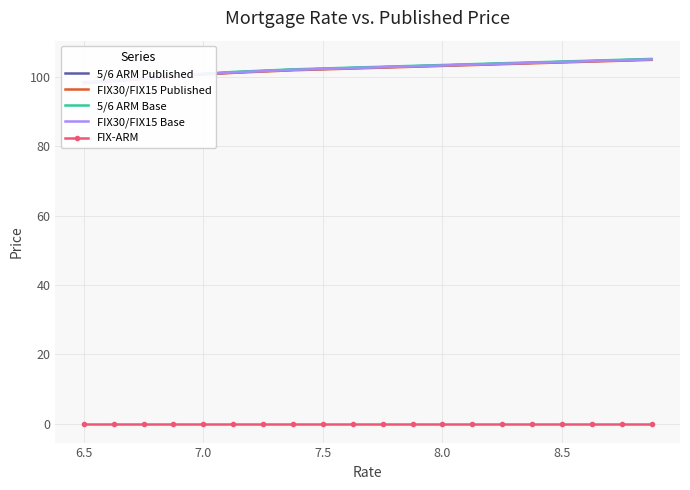

Reading left to right, list all the values displayed in this chart.

5/6 ARM Published: 98.3	98.9	99.5	100.1	100.8	101.3	101.6	102.0	102.3	102.5	102.8	103.0	103.3	103.5	103.8	104.0	104.3	104.5	104.8	105.0
FIX30/FIX15 Published: 98.1	98.8	99.4	100.0	100.6	101.1	101.5	101.9	102.1	102.4	102.6	102.9	103.1	103.4	103.6	103.9	104.1	104.4	104.6	104.9
5/6 ARM Base: 98.4	99.0	99.6	100.3	100.9	101.4	101.8	102.1	102.4	102.6	102.9	103.1	103.4	103.6	103.9	104.1	104.4	104.6	104.9	105.1
FIX30/FIX15 Base: 98.2	98.9	99.5	100.1	100.8	101.2	101.6	102.0	102.2	102.5	102.8	103.0	103.2	103.5	103.8	104.0	104.2	104.5	104.8	105.0
FIX-ARM: -0.1	-0.1	-0.1	-0.1	-0.1	-0.1	-0.1	-0.1	-0.1	-0.1	-0.1	-0.1	-0.1	-0.1	-0.1	-0.1	-0.1	-0.1	-0.1	-0.1